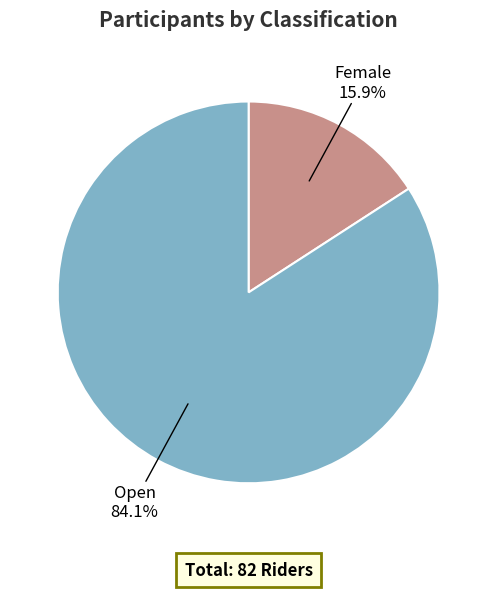

Do Open and Female together represent more than half of the pie?

Yes